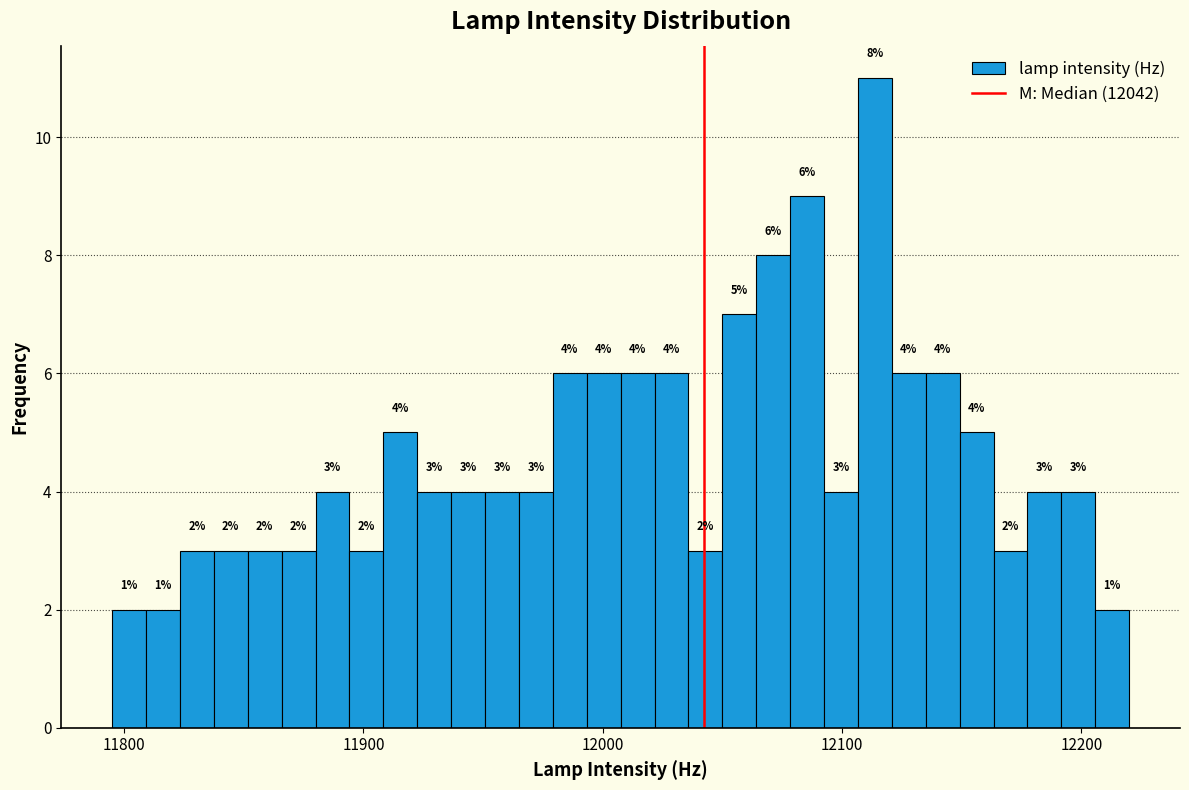

Around what value on the x-axis is the tallest bar? Give the approximate position of its centre, as read against the axis.

12110